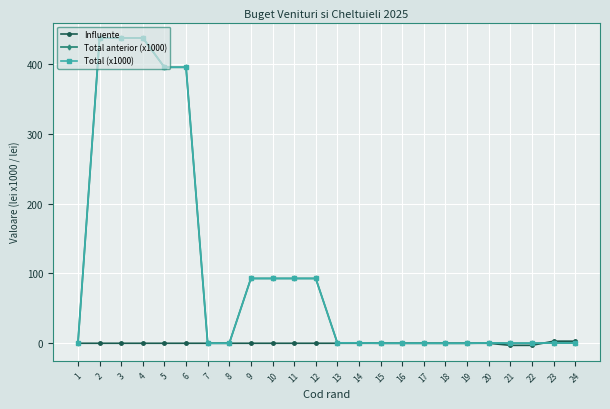

The value of Influente at 3 is 0.0. True or false?

True